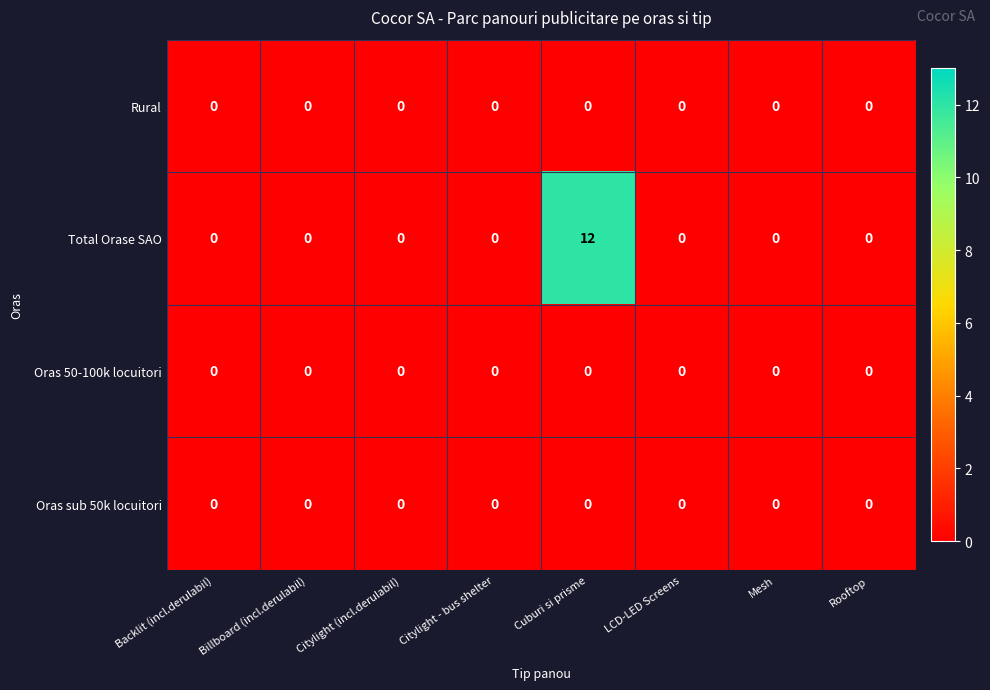

Which category has the highest value across all series?

Cuburi si prisme